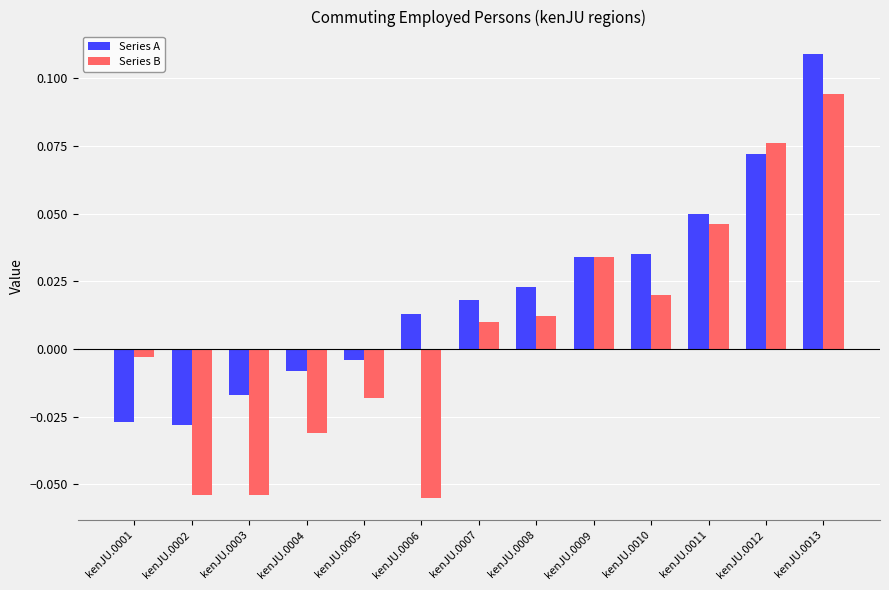

Rank the series at kenJU.0003 from highest to lowest value.

Series A, Series B